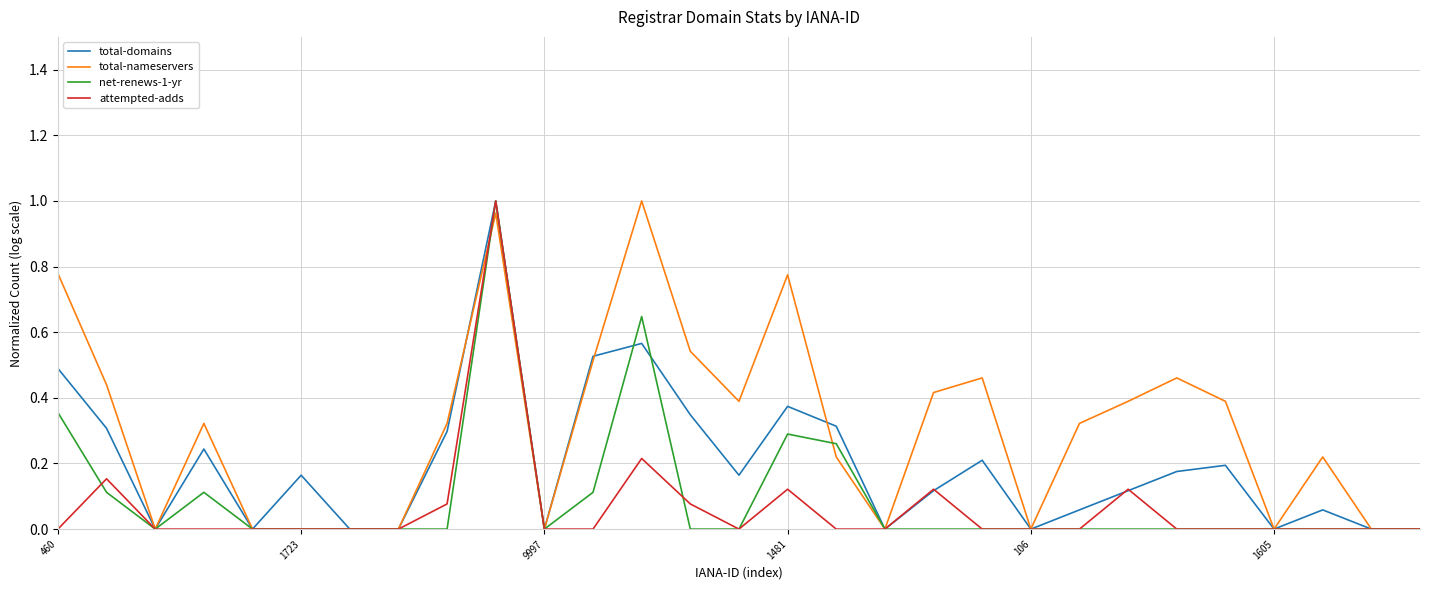

At how many categories does at least one series exceed 0?

19